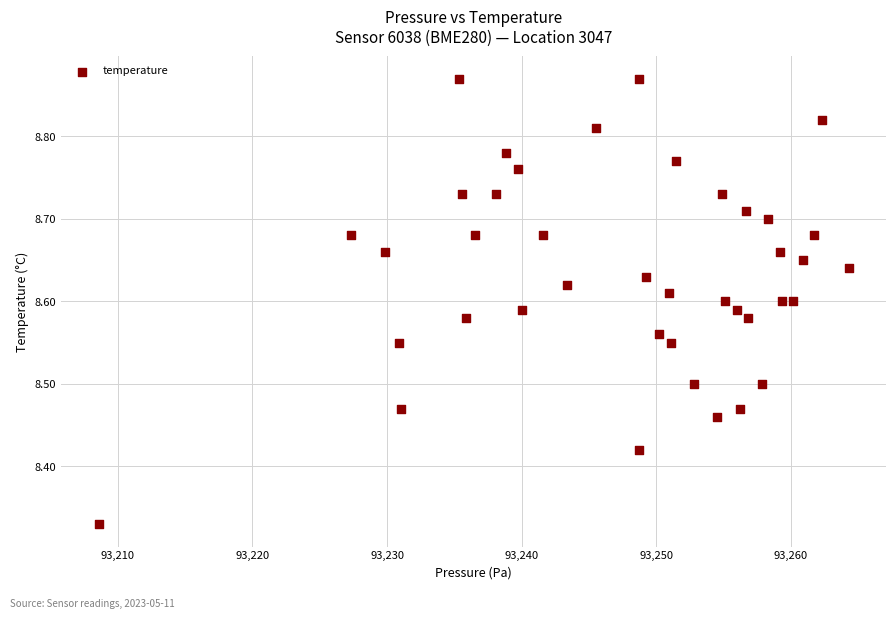

What is the range of X values (max minus min)?

55.7